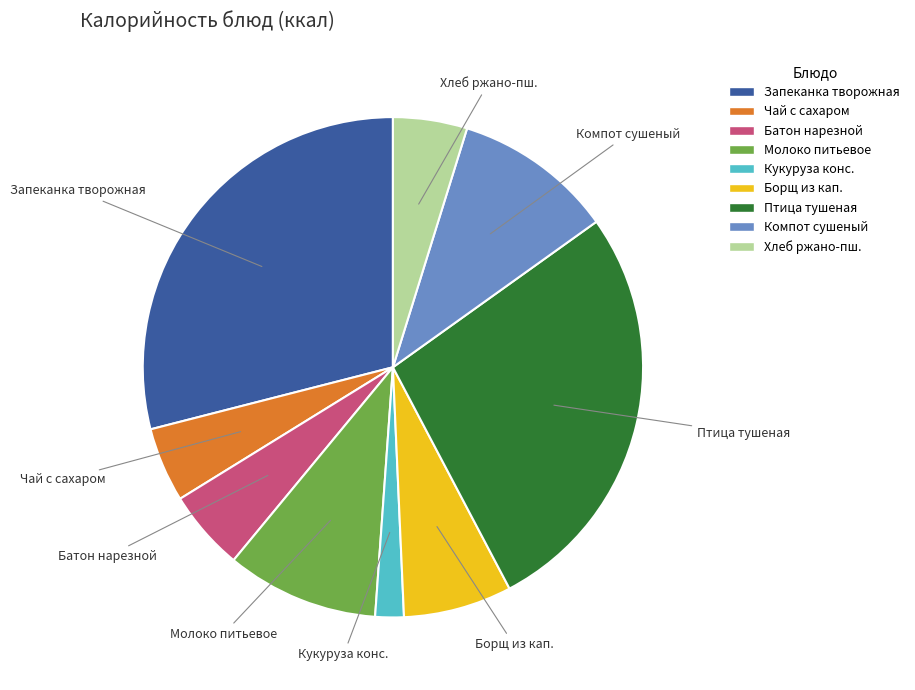

Between Компот сушеный and Птица тушеная, which is larger?

Птица тушеная